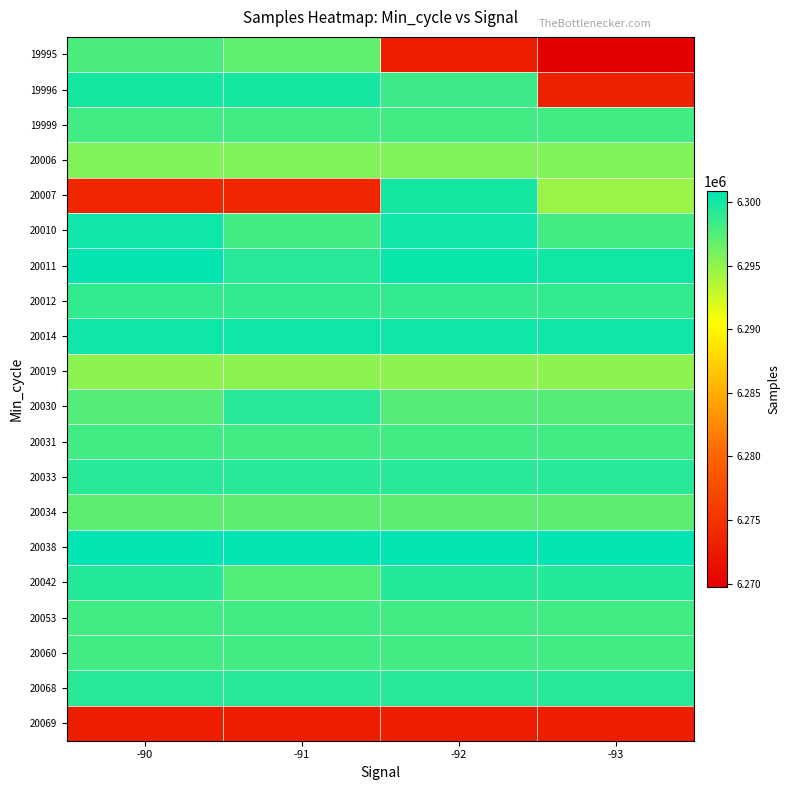

Reading left to right, what are all the values shown in this chart?

19995: -90=6297848	-91=6296989	-92=6272786	-93=6269734
19996: -90=6300021	-91=6300021	-92=6298369	-93=6273146
19999: -90=6298145	-91=6298145	-92=6298145	-93=6298145
20006: -90=6295622	-91=6295622	-92=6295622	-93=6295622
20007: -90=6273740	-91=6273740	-92=6300038	-93=6294593
20010: -90=6300206	-91=6298186	-92=6300206	-93=6298186
20011: -90=6300757	-91=6299195	-92=6300488	-93=6300135
20012: -90=6298740	-91=6298740	-92=6298740	-93=6298740
20014: -90=6300237	-91=6300237	-92=6300237	-93=6300237
20019: -90=6295126	-91=6295126	-92=6295126	-93=6295126
20030: -90=6297389	-91=6299214	-92=6297389	-93=6297389
20031: -90=6298109	-91=6298109	-92=6298109	-93=6298109
20033: -90=6299297	-91=6299297	-92=6299297	-93=6299297
20034: -90=6297095	-91=6297095	-92=6297095	-93=6297095
20038: -90=6300897	-91=6300897	-92=6300897	-93=6300897
20042: -90=6299357	-91=6297583	-92=6299357	-93=6299357
20053: -90=6298174	-91=6298174	-92=6298174	-93=6298174
20060: -90=6298104	-91=6298104	-92=6298104	-93=6298104
20068: -90=6299312	-91=6299312	-92=6299312	-93=6299312
20069: -90=6272786	-91=6272786	-92=6272786	-93=6272786